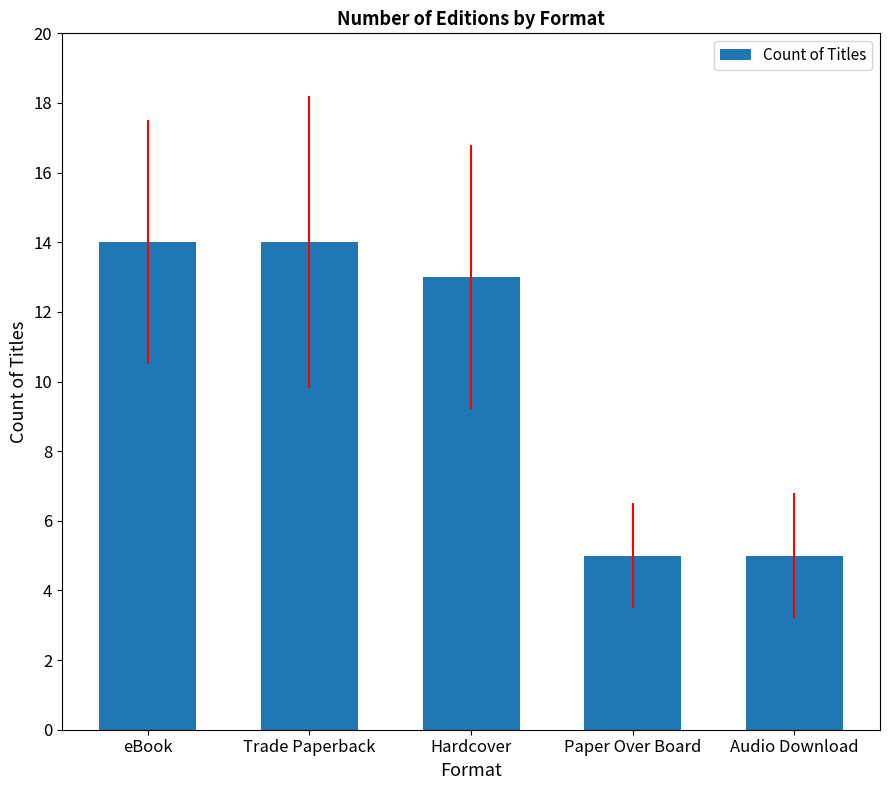

What position from the right is Audio Download?

1